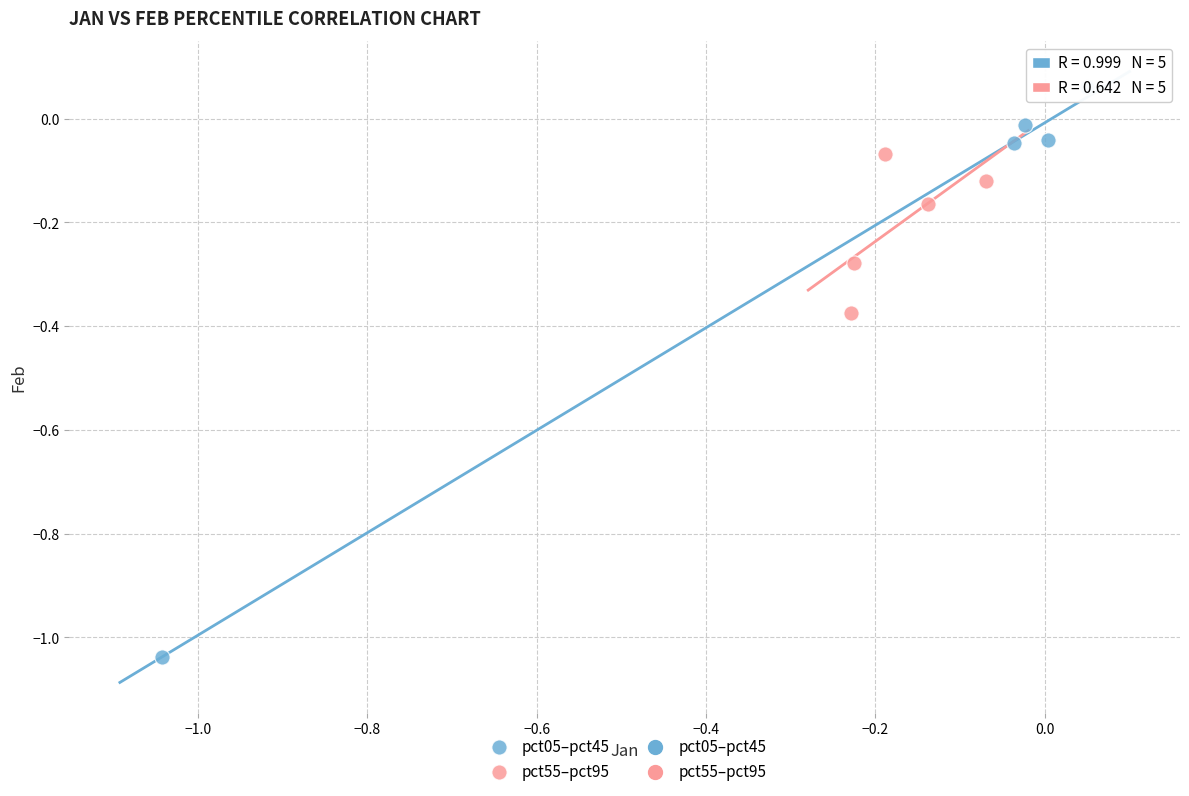

Which series has the largest Y range (max minus min)?

pct05–pct45